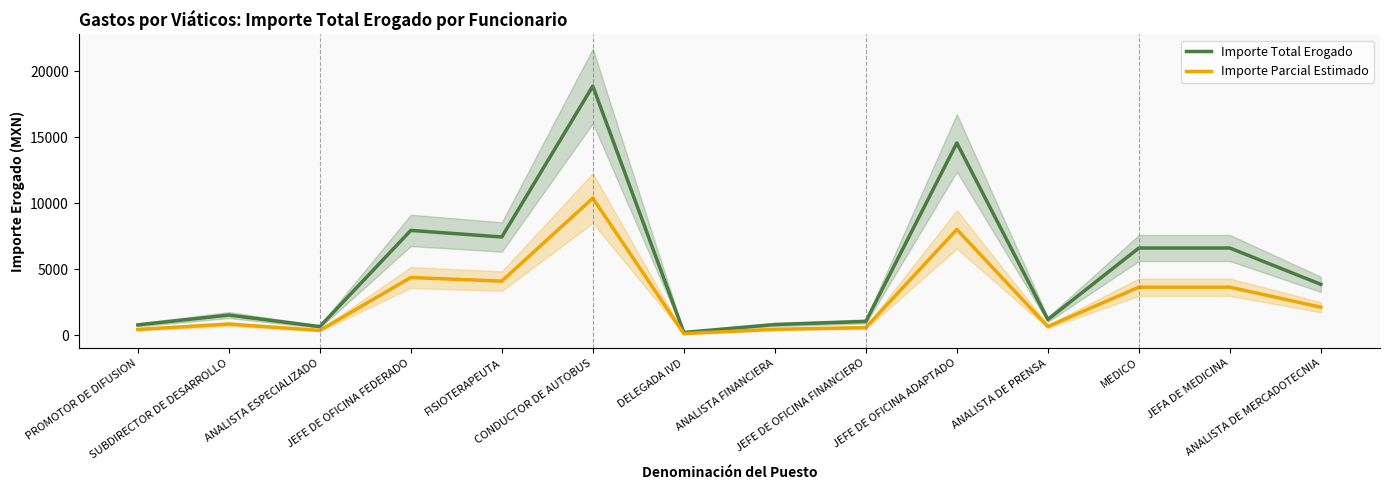

What are all the series names shown in the legend?

Importe Total Erogado, Importe Parcial Estimado